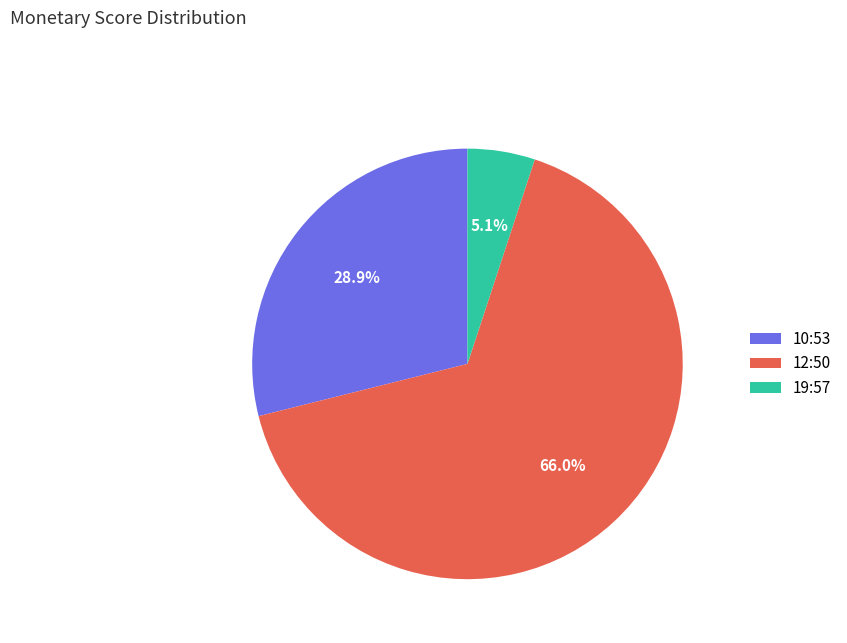

What is the smallest slice in the pie chart?

19:57